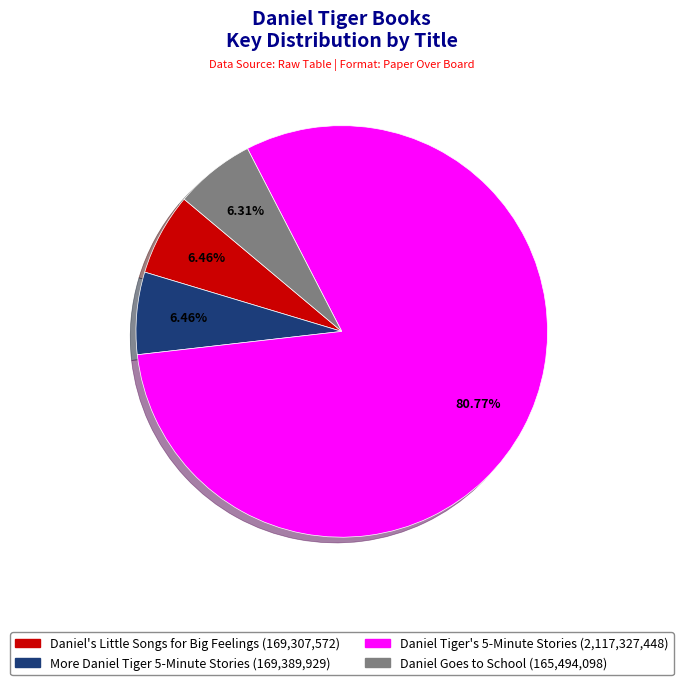

Count the number of slices in the pie.

4